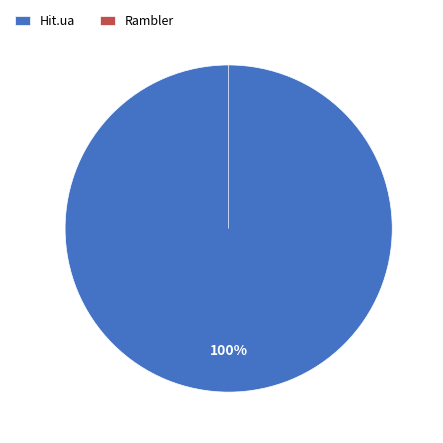

What is the change in value from Hit.ua to Rambler?

-1